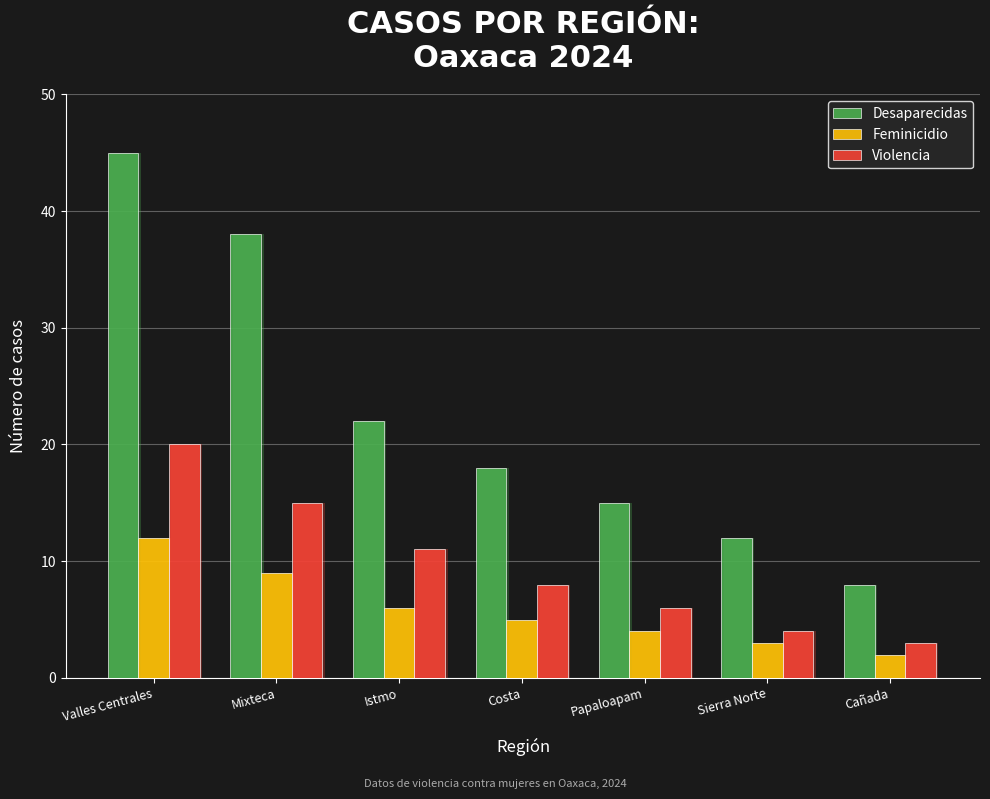

Reading left to right, list all the values displayed in this chart.

Desaparecidas: 45	38	22	18	15	12	8
Feminicidio: 12	9	6	5	4	3	2
Violencia: 20	15	11	8	6	4	3